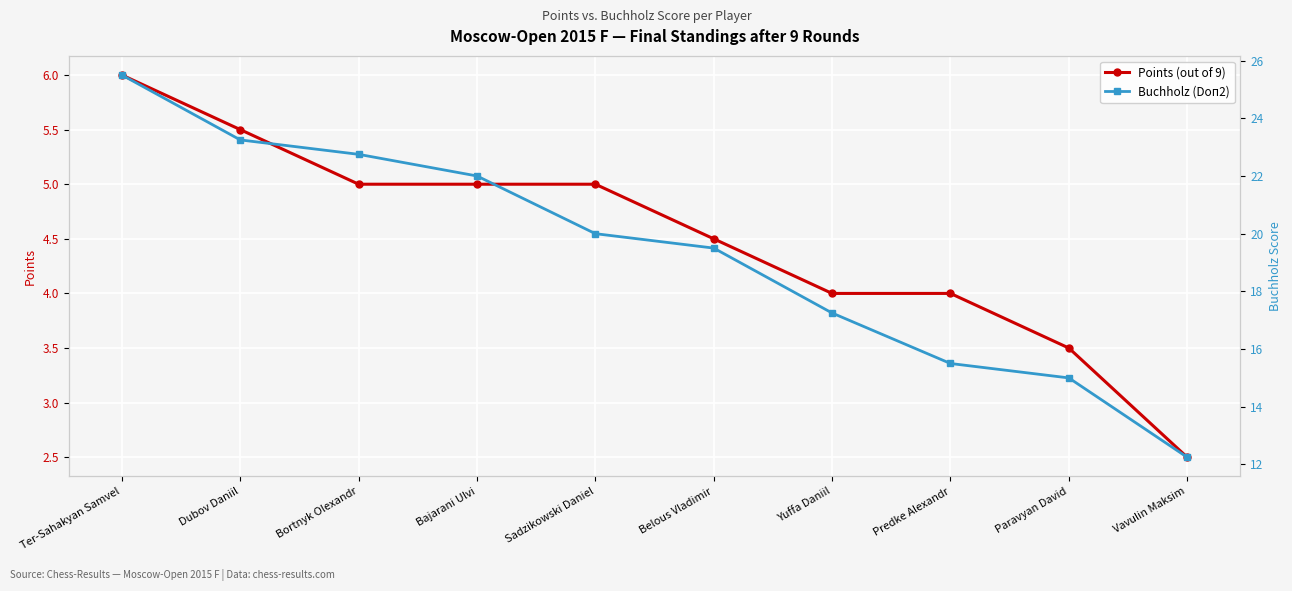

Reading left to right, transcribe all the data shown in this chart.

Points (out of 9): 6.0	5.5	5.0	5.0	5.0	4.5	4.0	4.0	3.5	2.5
Buchholz (Doп2): 25.5	23.2	22.8	22.0	20.0	19.5	17.2	15.5	15.0	12.2